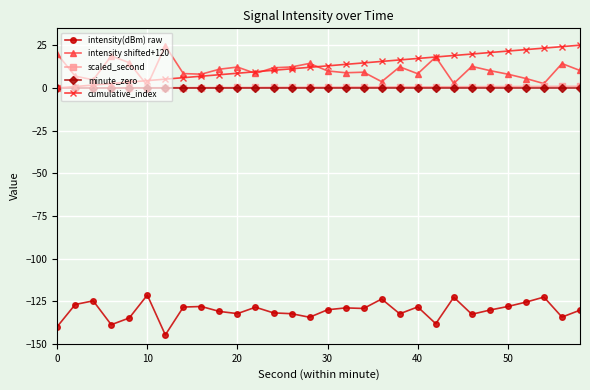

True or false: intensity(dBm) raw and scaled_second cross at least once.

False